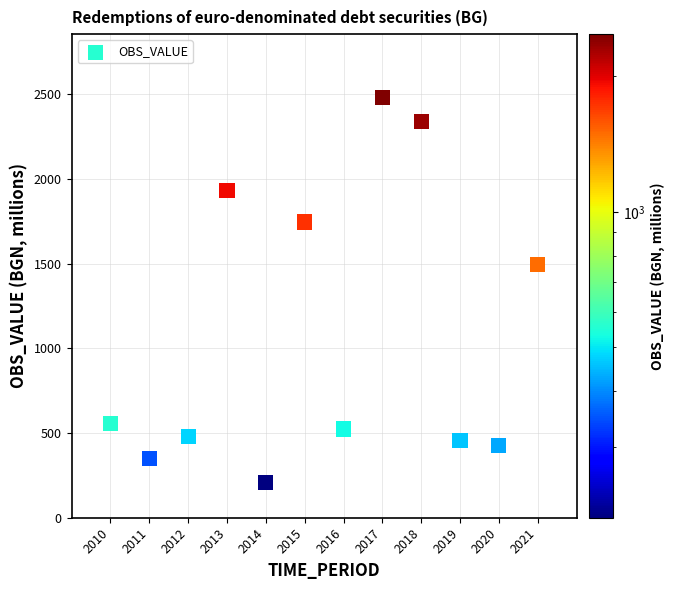

What is the average X value?

2015.5